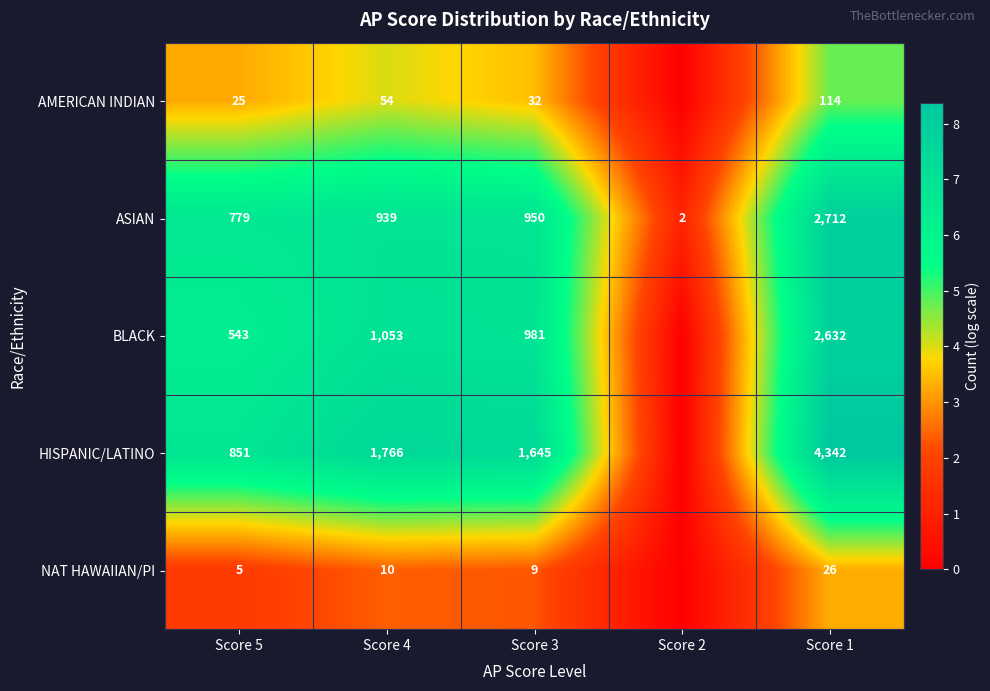

What is the spread (max minus min) of values at Score 3?

1636